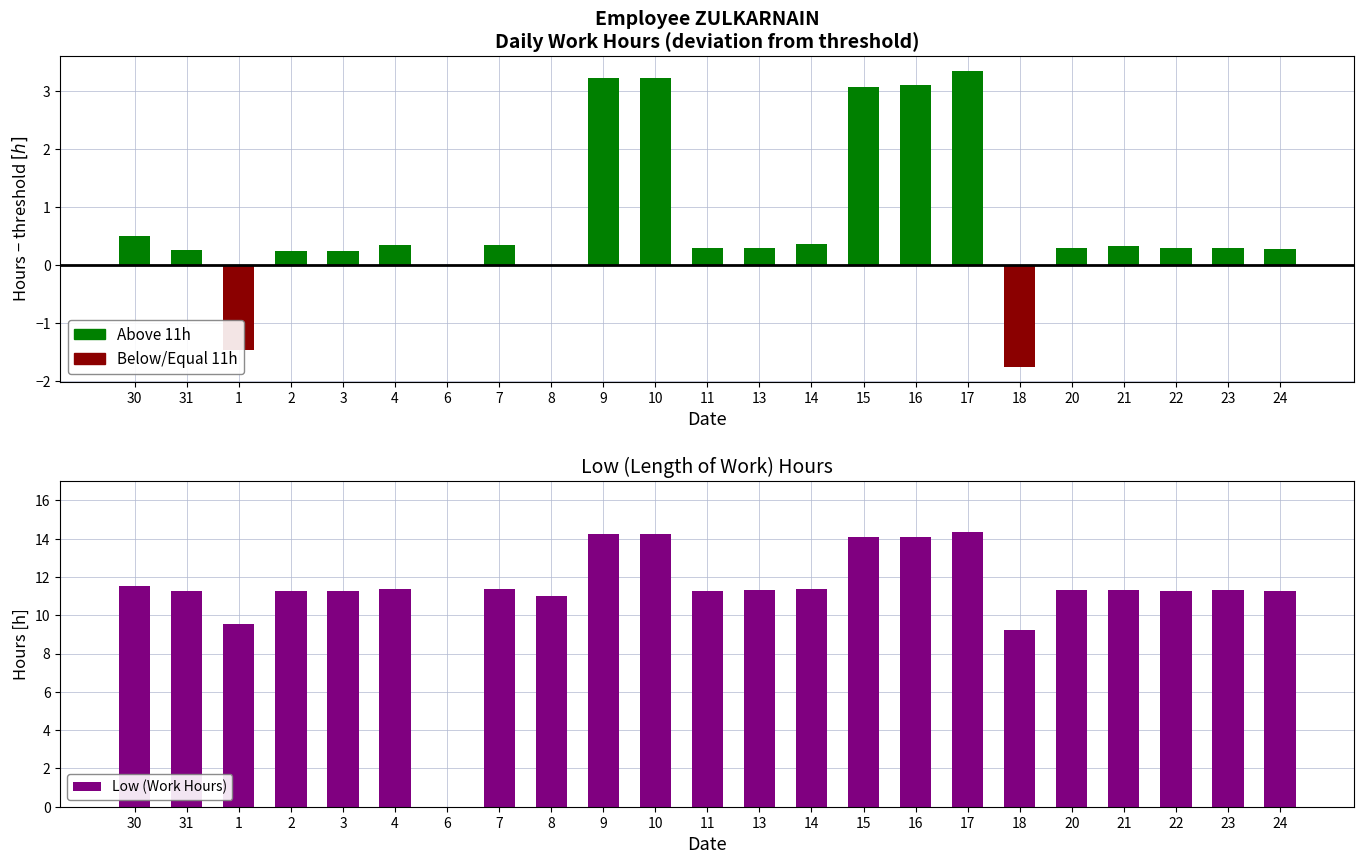

List the labels in order of value, largest first.

17, 9, 10, 16, 15, 30, 14, 4, 7, 21, 13, 20, 23, 11, 22, 24, 31, 2, 3, 8, 1, 18, 6